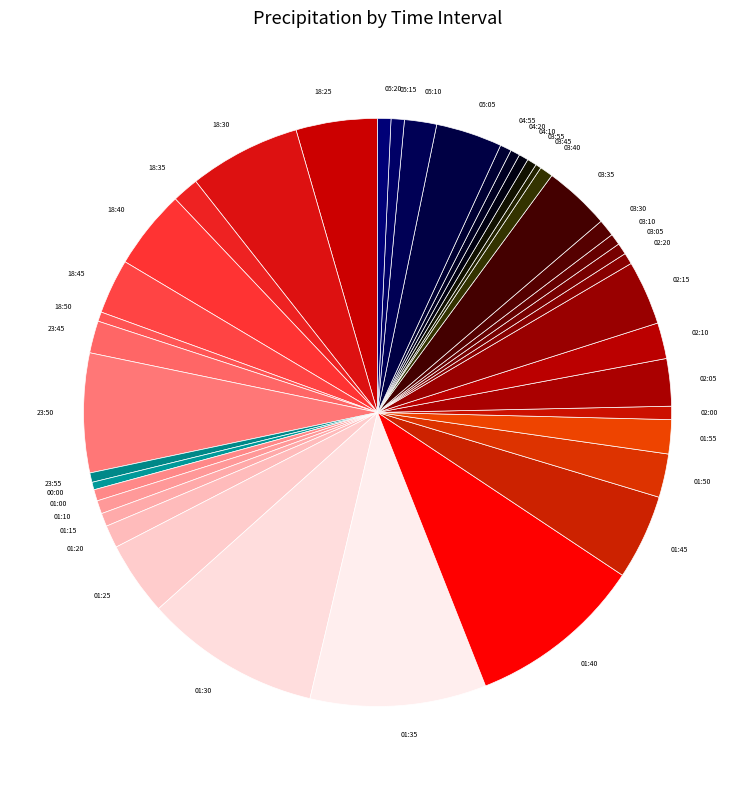

Count the number of slices in the pie.

40